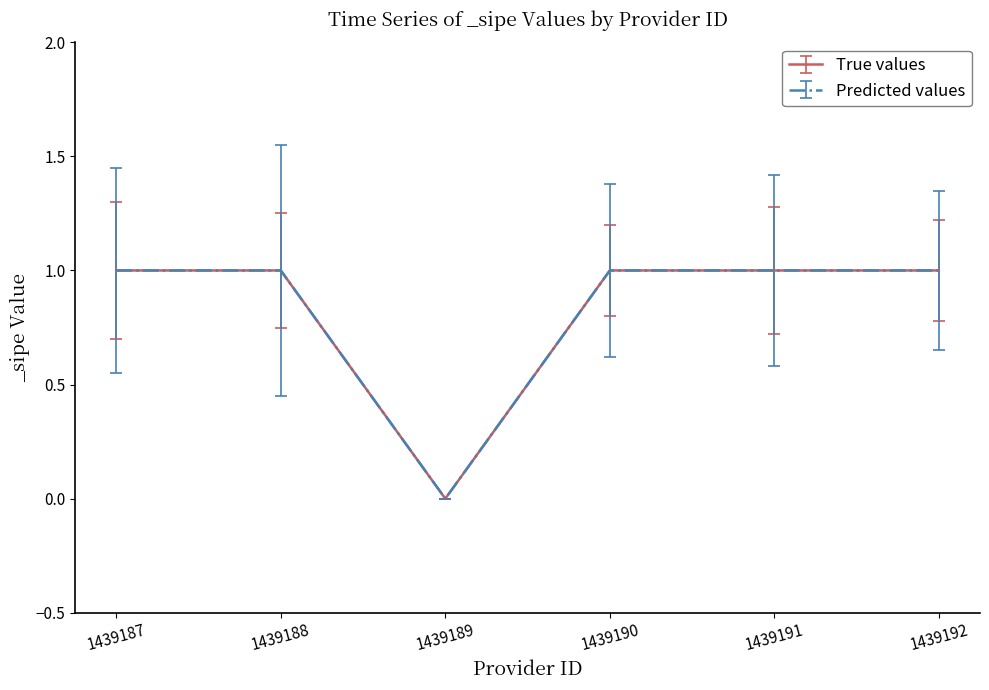

Is this an area chart (filled region under the line)?

No